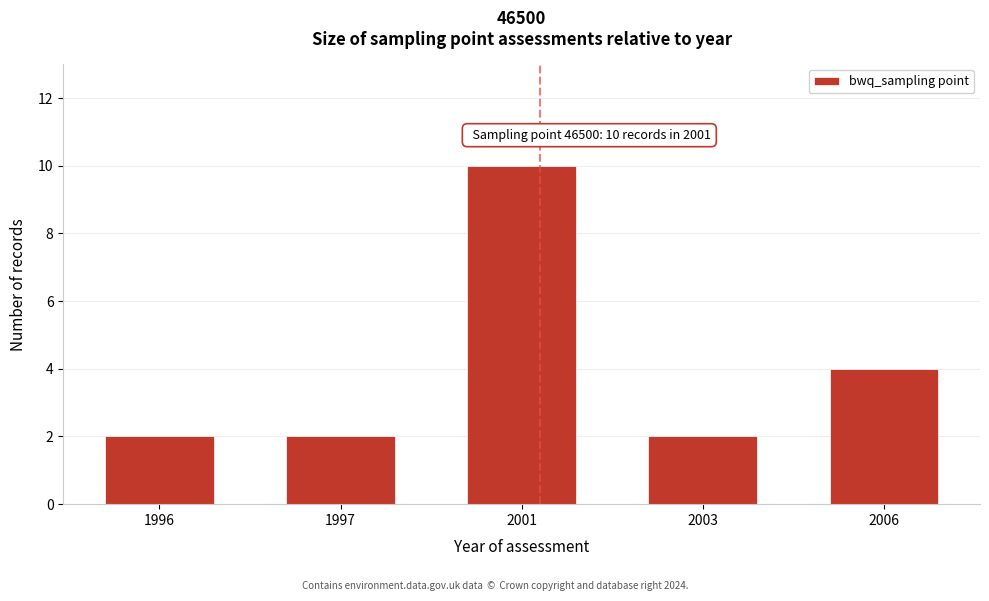

Reading left to right, transcribe all the data shown in this chart.

2	2	10	2	4